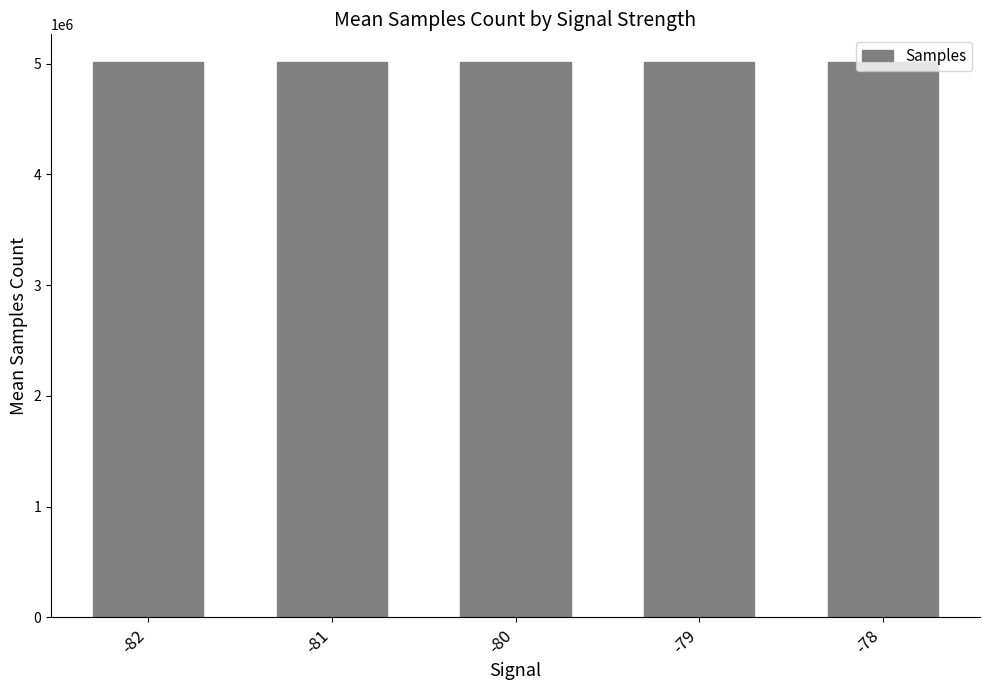

What is the value of the 4th bar from the left?

5012732.8